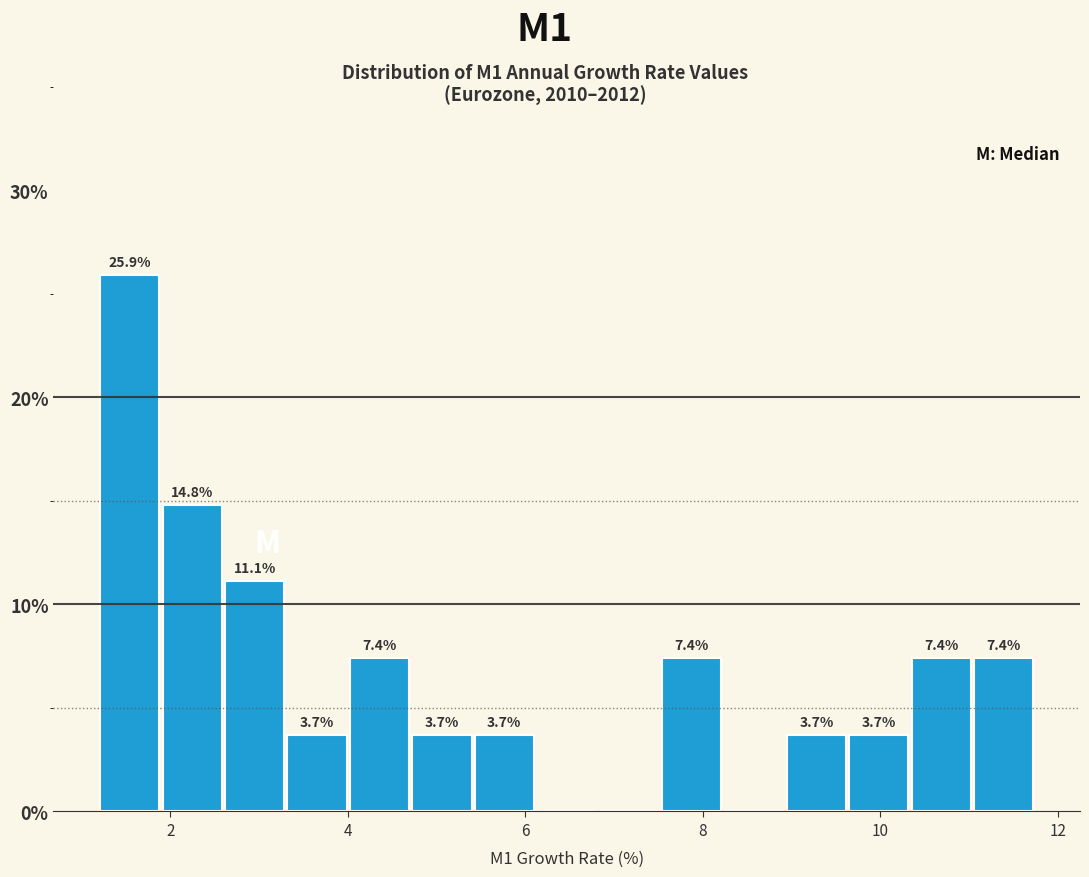

Around what value on the x-axis is the tallest bar? Give the approximate position of its centre, as read against the axis.

1.6